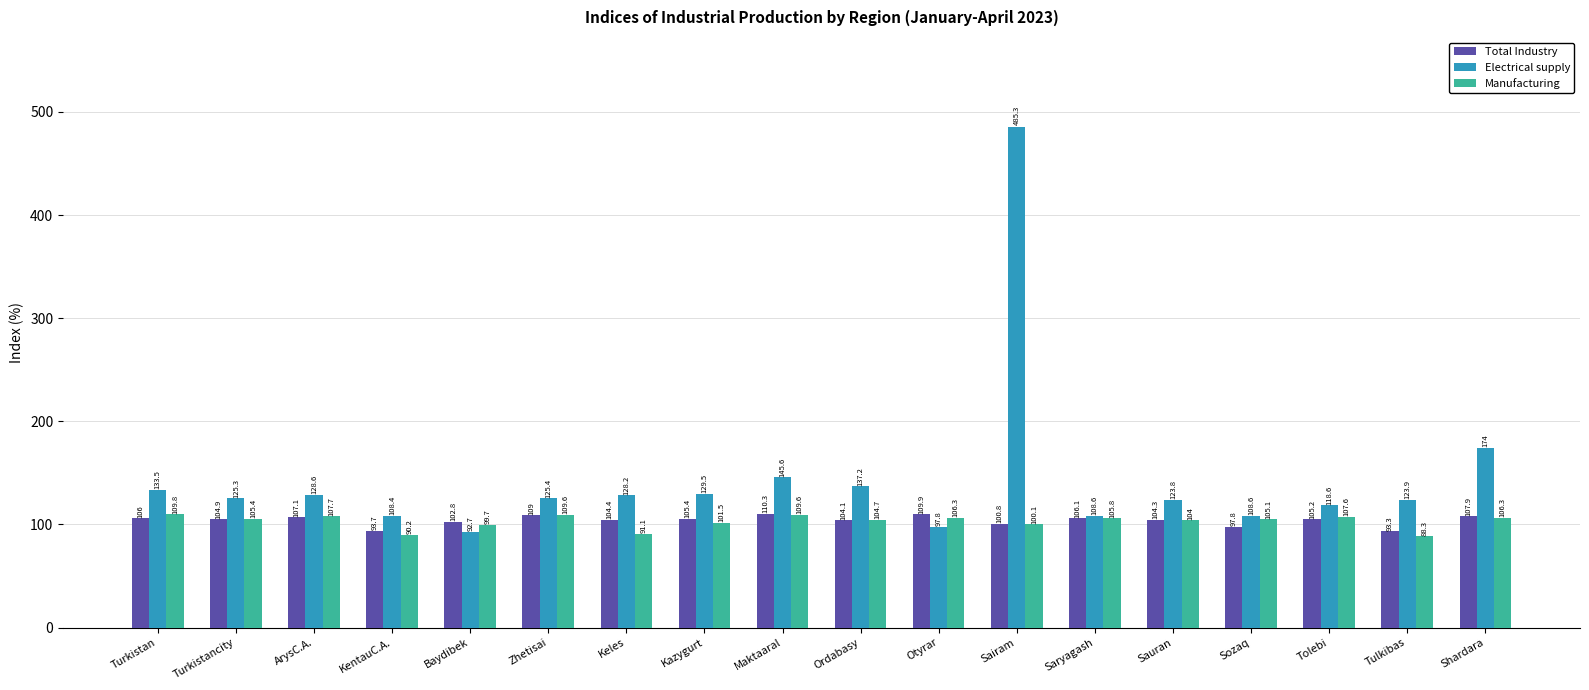

Reading left to right, what are all the values shown in this chart?

Total Industry: Turkistan=106.0	Turkistancity=104.9	ArysC.A.=107.1	KentauC.A.=93.7	Baydibek=102.8	Zhetisai=109.0	Keles=104.4	Kazygurt=105.4	Maktaaral=110.3	Ordabasy=104.1	Otyrar=109.9	Sairam=100.8	Saryagash=106.1	Sauran=104.3	Sozaq=97.8	Tolebi=105.2	Tulkibas=93.3	Shardara=107.9
Electrical supply: Turkistan=133.5	Turkistancity=125.3	ArysC.A.=128.6	KentauC.A.=108.4	Baydibek=92.7	Zhetisai=125.4	Keles=128.2	Kazygurt=129.5	Maktaaral=145.6	Ordabasy=137.2	Otyrar=97.8	Sairam=485.3	Saryagash=108.6	Sauran=123.8	Sozaq=108.6	Tolebi=118.6	Tulkibas=123.9	Shardara=174.0
Manufacturing: Turkistan=109.8	Turkistancity=105.4	ArysC.A.=107.7	KentauC.A.=90.2	Baydibek=99.7	Zhetisai=109.6	Keles=91.1	Kazygurt=101.5	Maktaaral=109.6	Ordabasy=104.7	Otyrar=106.3	Sairam=100.1	Saryagash=105.8	Sauran=104.0	Sozaq=105.1	Tolebi=107.6	Tulkibas=88.3	Shardara=106.3